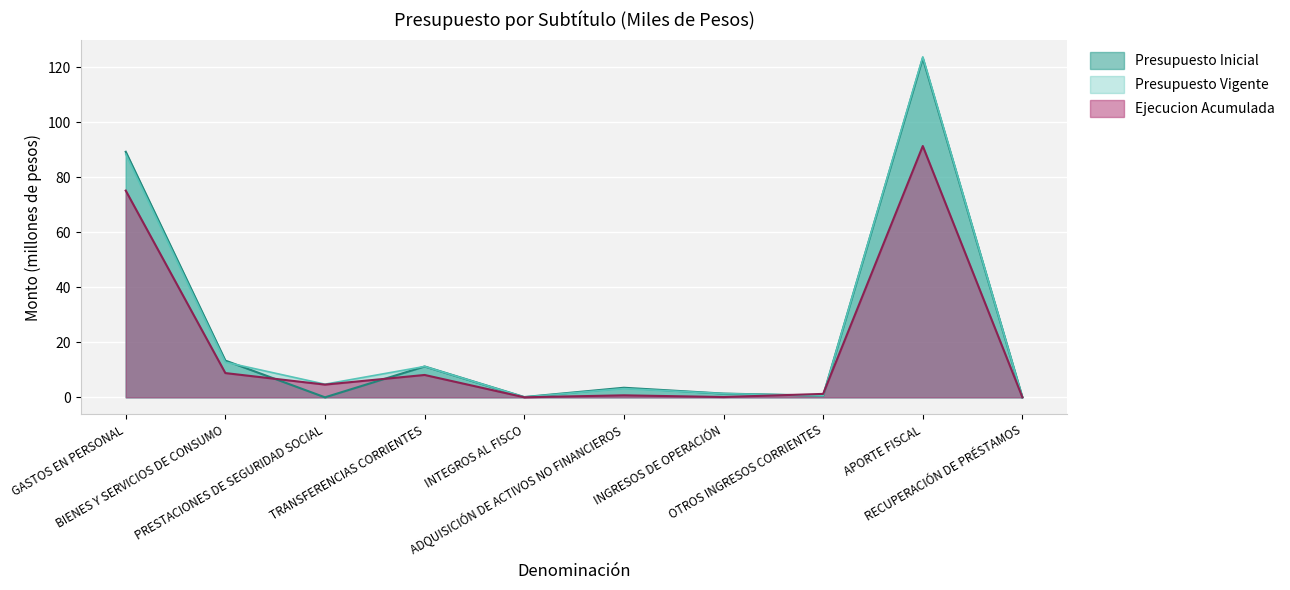

At how many categories does at least one series exceed 92?

1